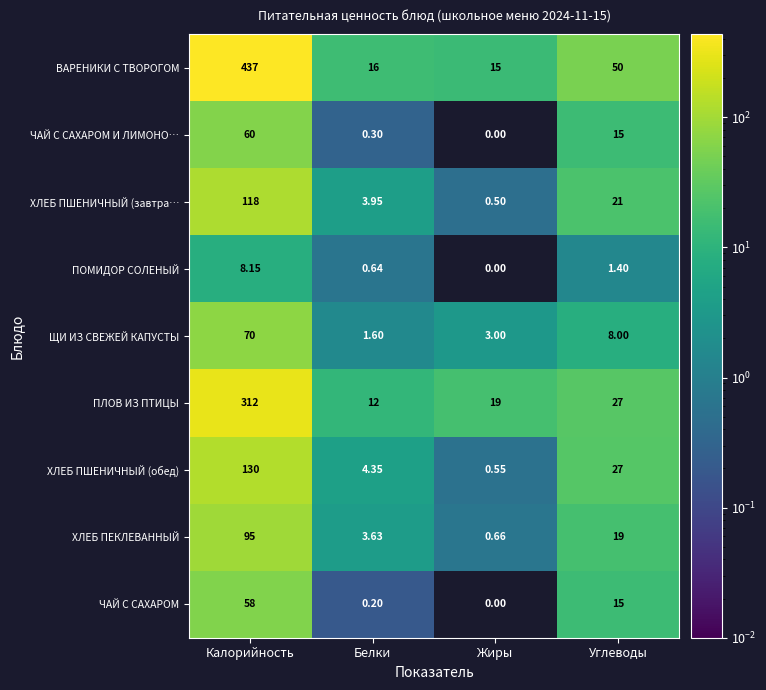

At which label is ВАРЕНИКИ С ТВОРОГОМ closest to 226?

Углеводы